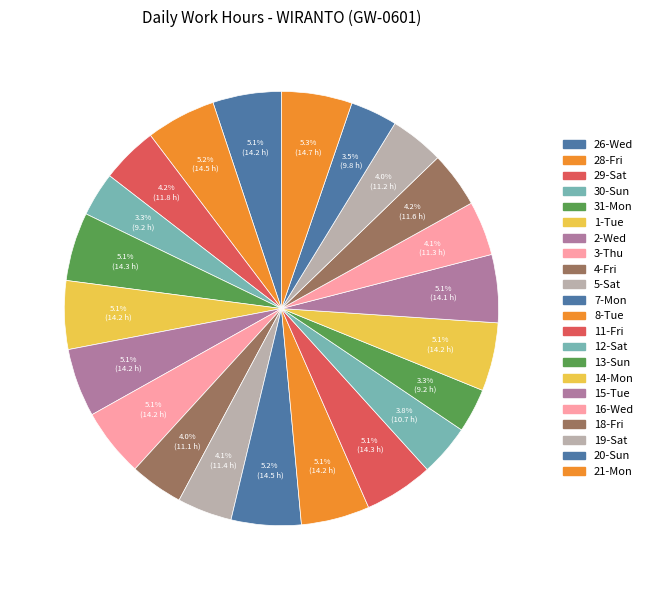

Count the number of slices in the pie.

22